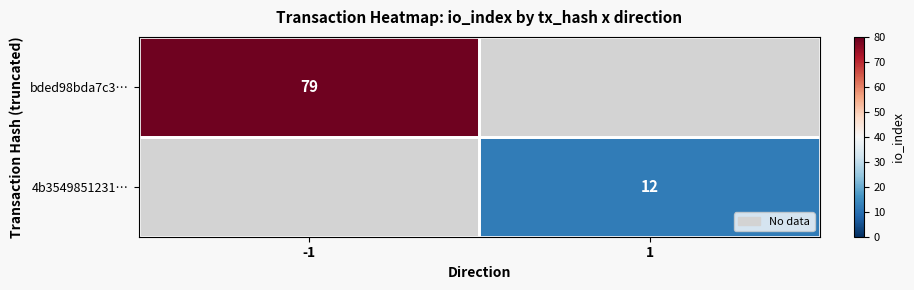

The value of bded98bda7c3… at -1 is 131. True or false?

False